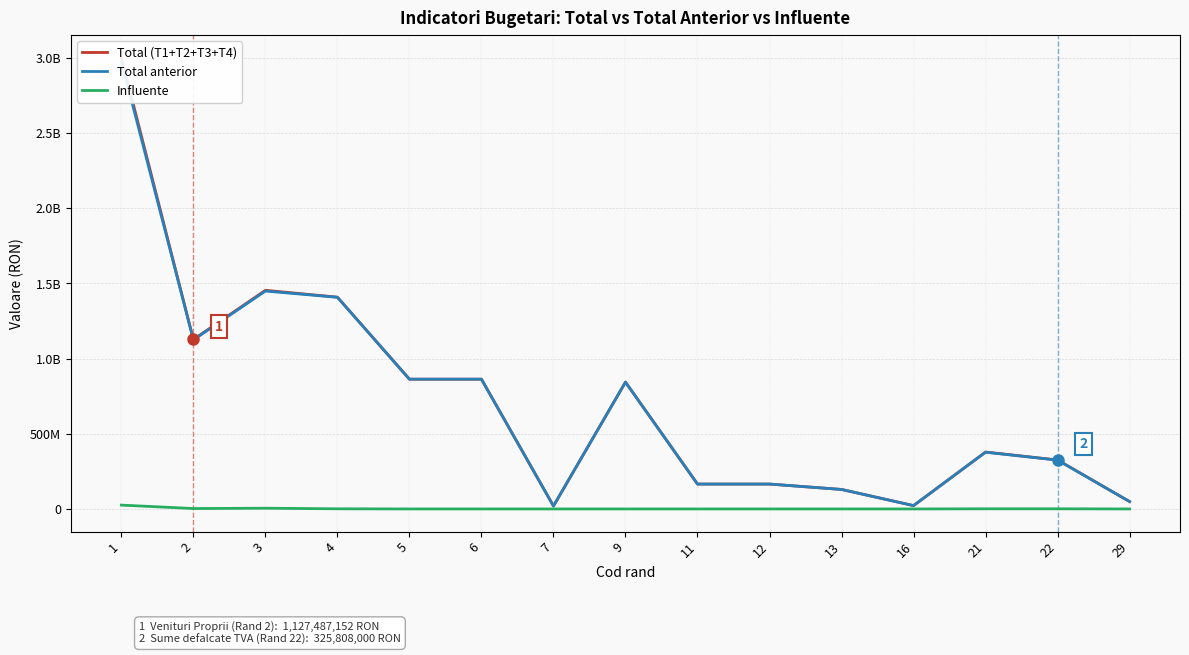

Does the chart display data point markers on the line(s)?

No